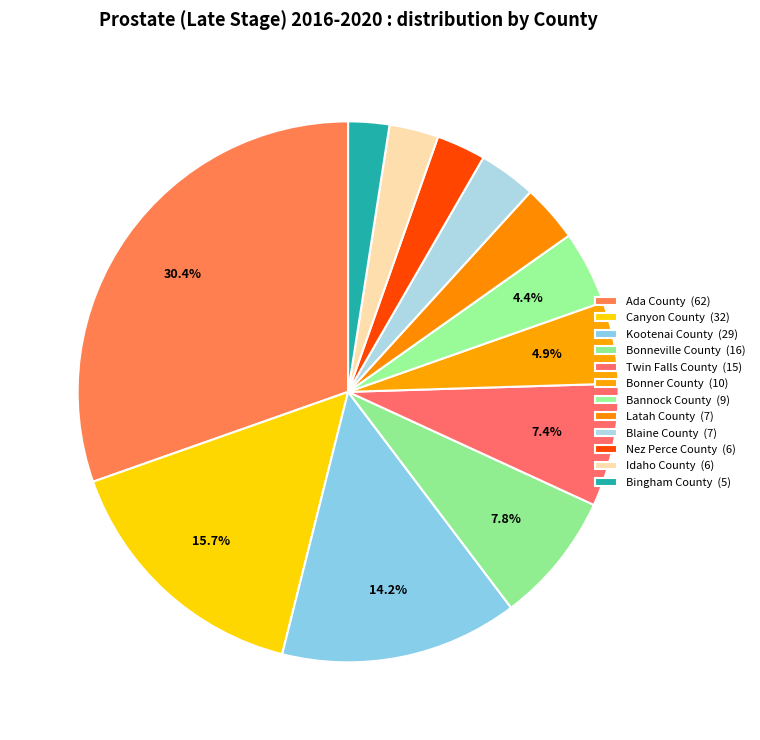

What percentage do Canyon County and Blaine County together represent?

19.1%